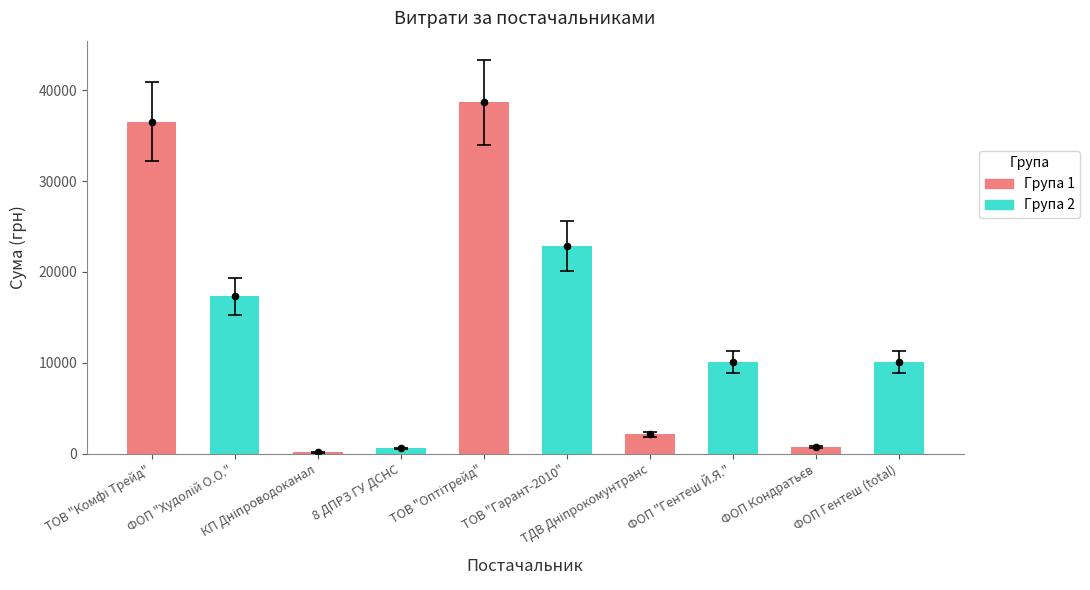

Approximately how many times larger is the value at ТОВ "Комфі Трейд" compared to ТДВ Дніпрокомунтранс?

17.2